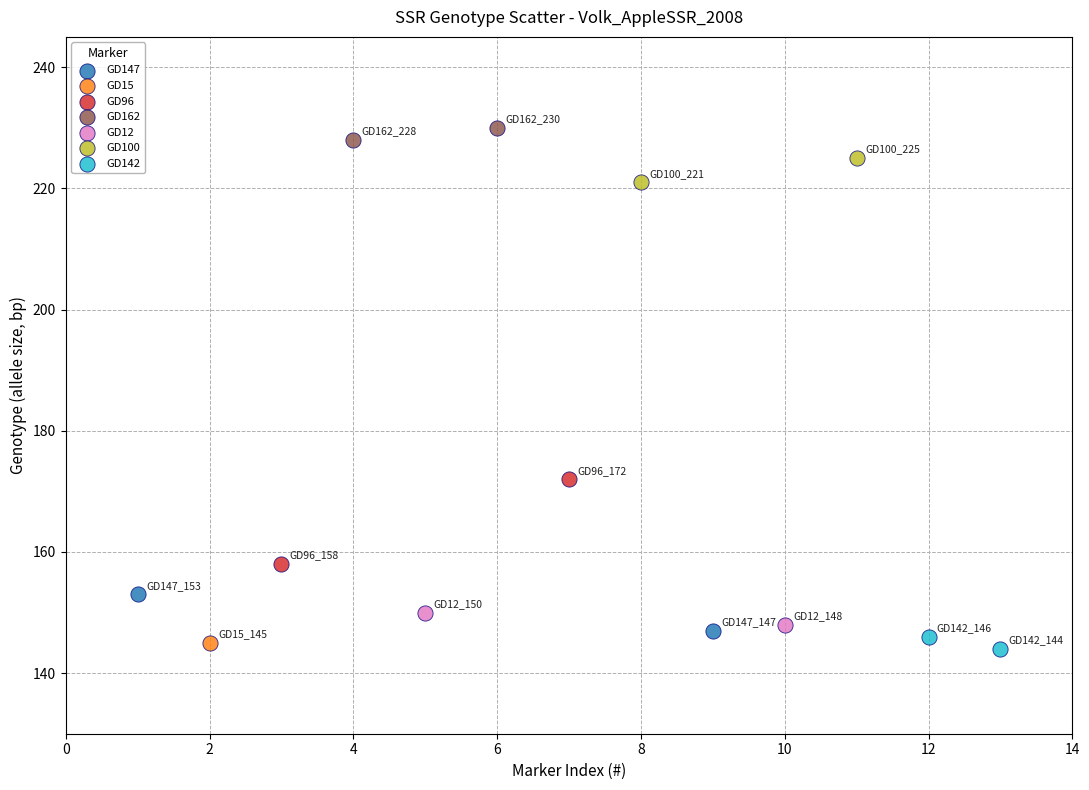

What are all the series names shown in the legend?

GD147, GD15, GD96, GD162, GD12, GD100, GD142